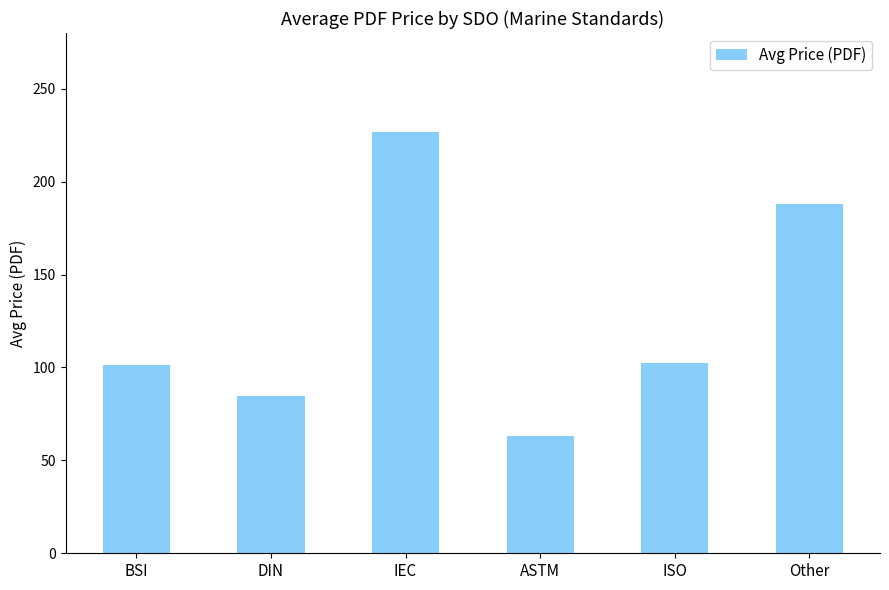

What is the approximate value at ASTM?

63.0